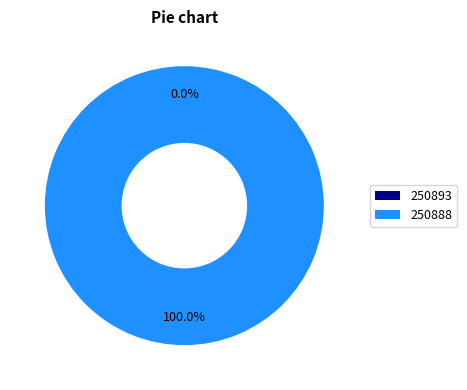

What percentage is the 250888 slice, to the nearest percent?

100%